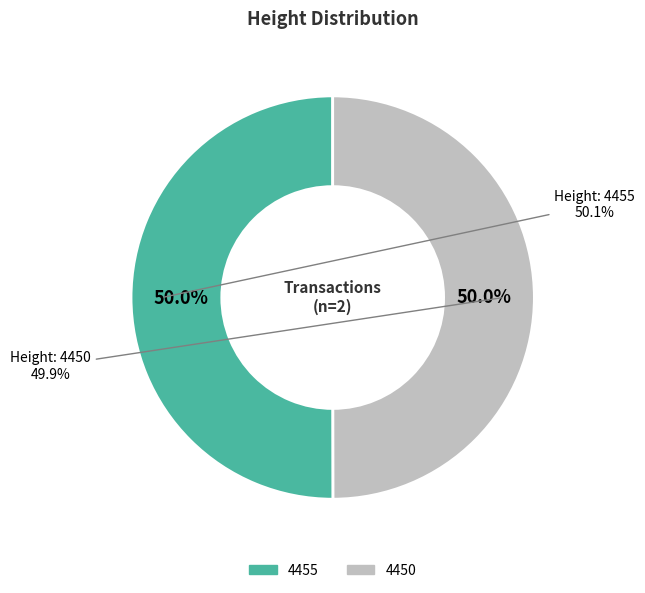

What is the majority slice?

4455